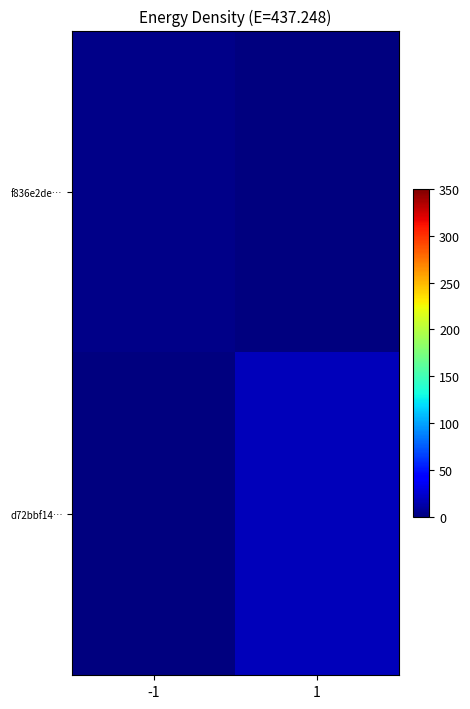

Which label corresponds to the smallest value in the chart?

1